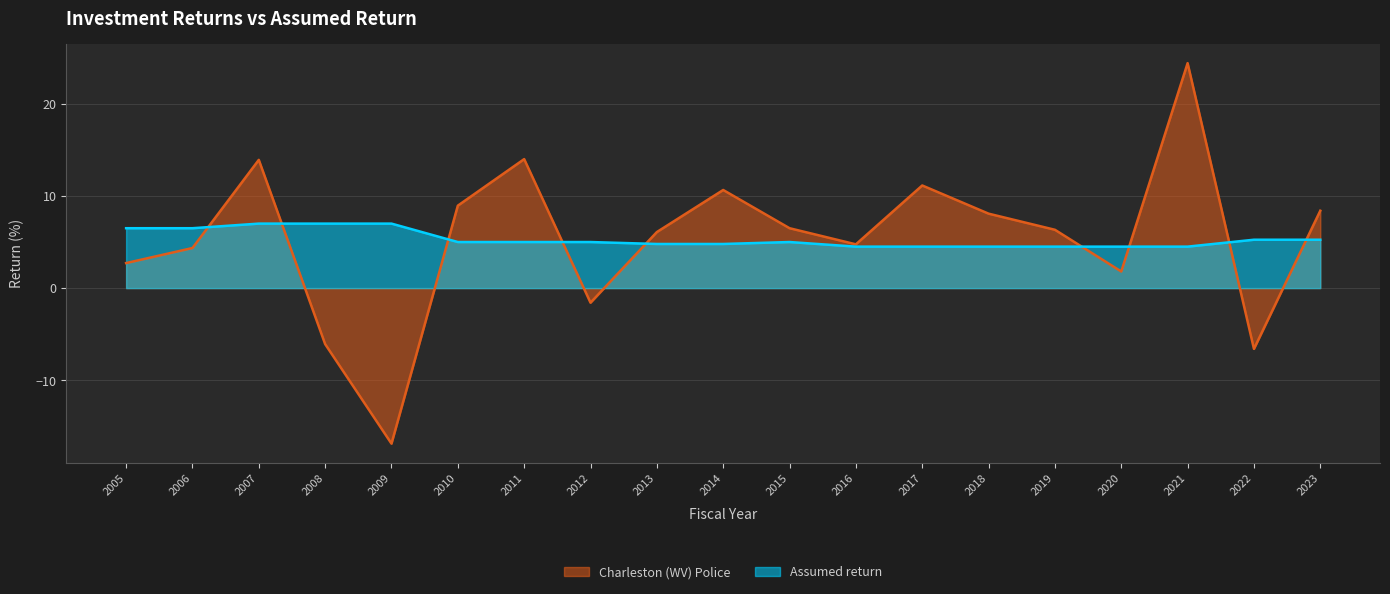

How many Assumed return values are between 4 and 6?

14